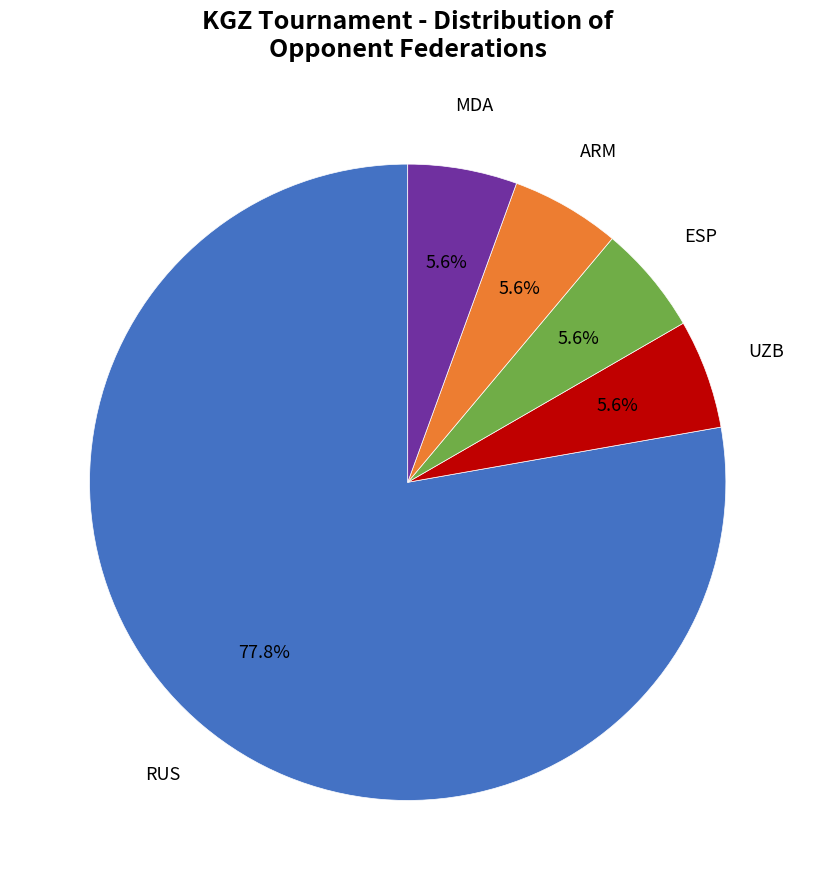

Is there any slice that represents more than half of the pie?

Yes